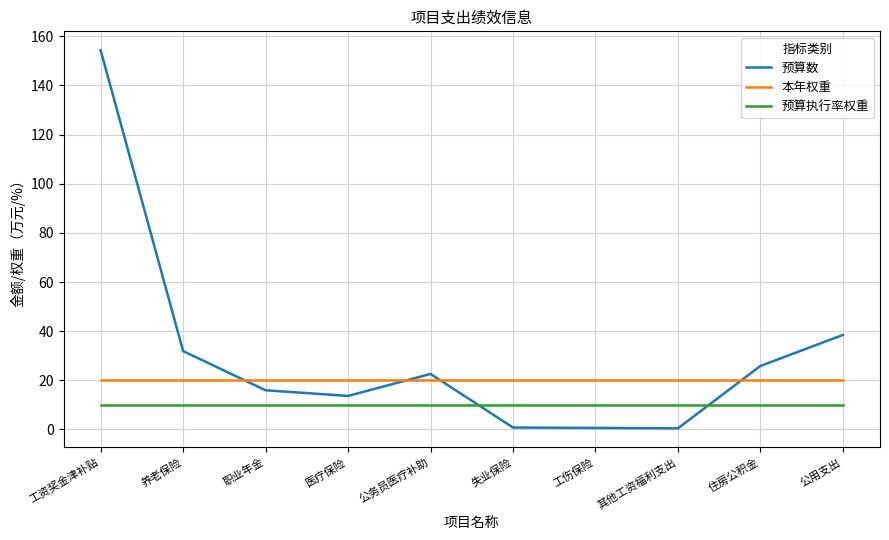

Rank the series at 其他工资福利支出 from highest to lowest value.

本年权重, 预算执行率权重, 预算数